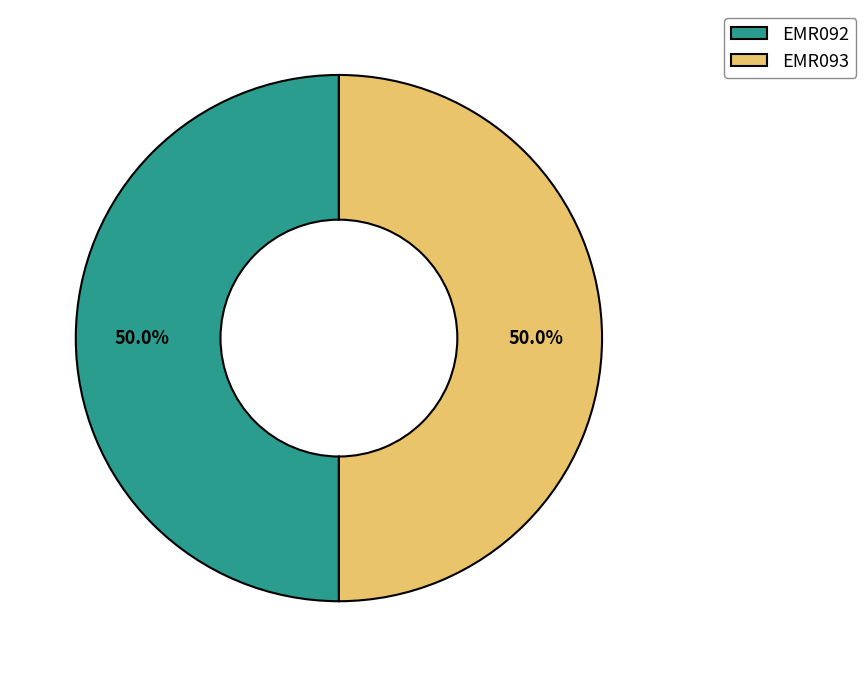

How many segments does this pie chart have?

2